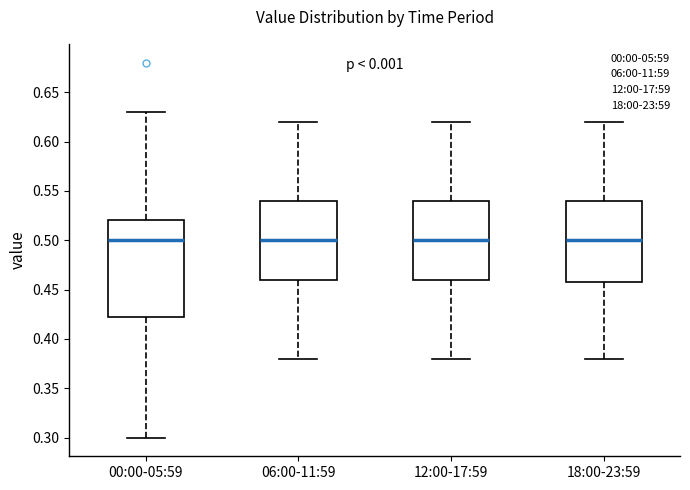

Reading left to right, read every box against the y-axis: the position of its median line, the range the box covers, and the ends of its whiskers. The values are not printed on the chart, so give them approximately, as read against the axis.

00:00-05:59: median 0.500, box 0.425 to 0.520, whiskers 0.300 to 0.630
06:00-11:59: median 0.500, box 0.460 to 0.540, whiskers 0.380 to 0.620
12:00-17:59: median 0.500, box 0.460 to 0.540, whiskers 0.380 to 0.620
18:00-23:59: median 0.500, box 0.460 to 0.540, whiskers 0.380 to 0.620